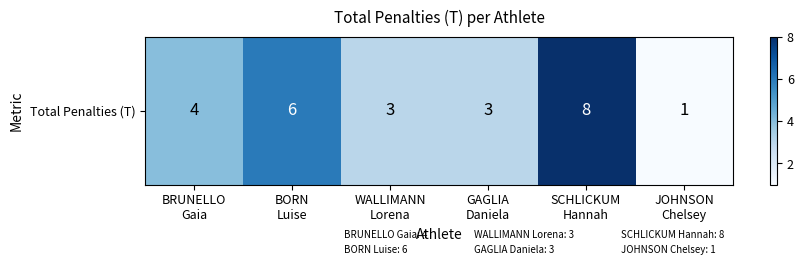

What is the difference between the values at JOHNSON
Chelsey and GAGLIA
Daniela?

2